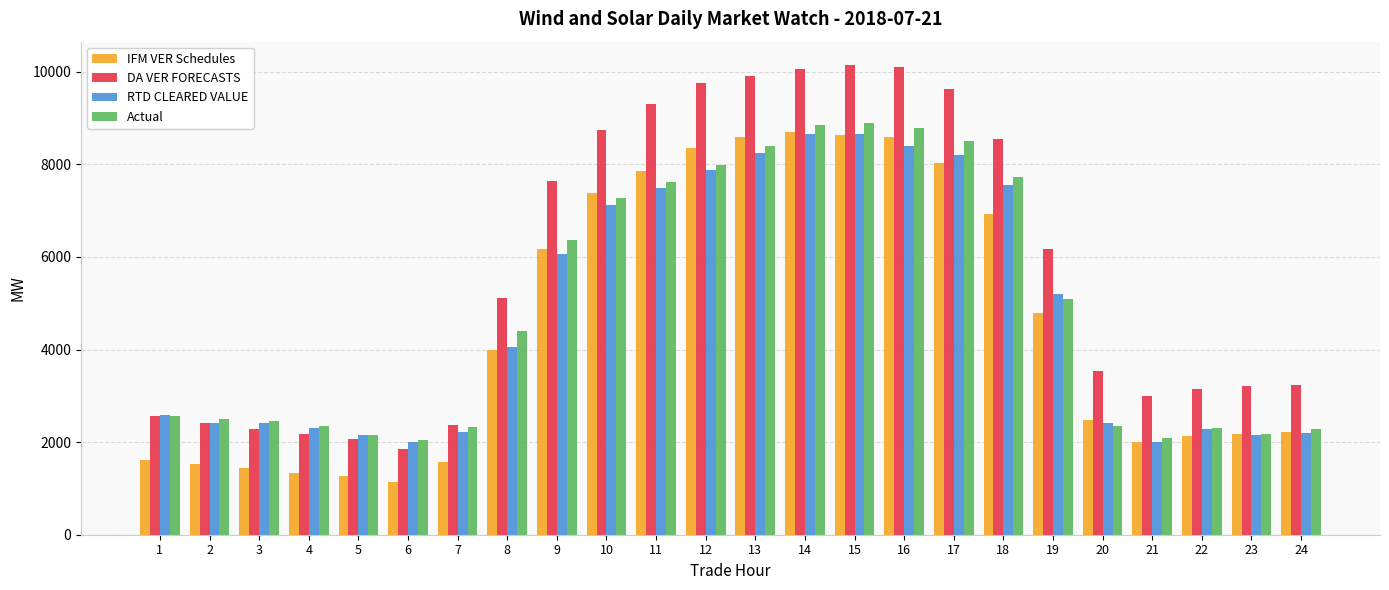

True or false: RTD CLEARED VALUE has a value of 2226.4 at 7.

True